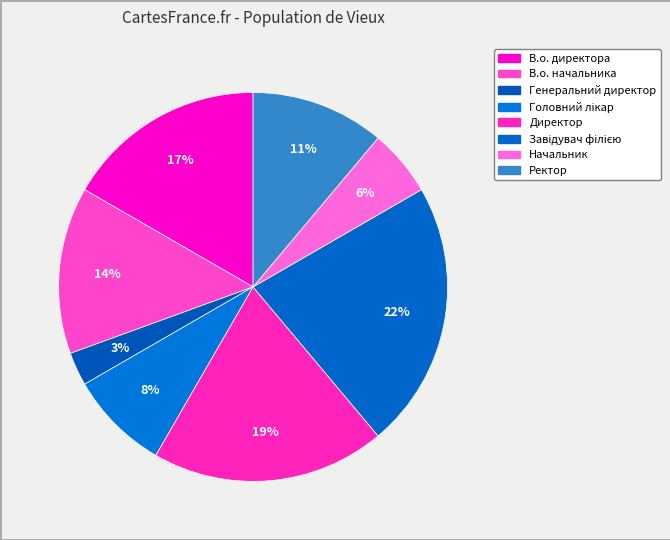

To the nearest percent, what is the difference between the Начальник and Ректор slice percentages?

6%